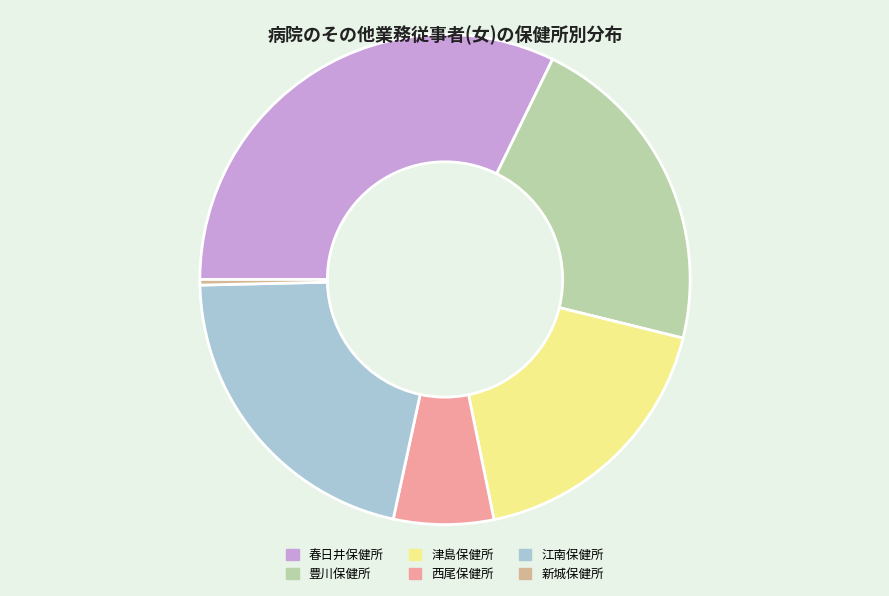

Approximately how many times larger is the value at 豊川保健所 compared to 津島保健所?

1.2